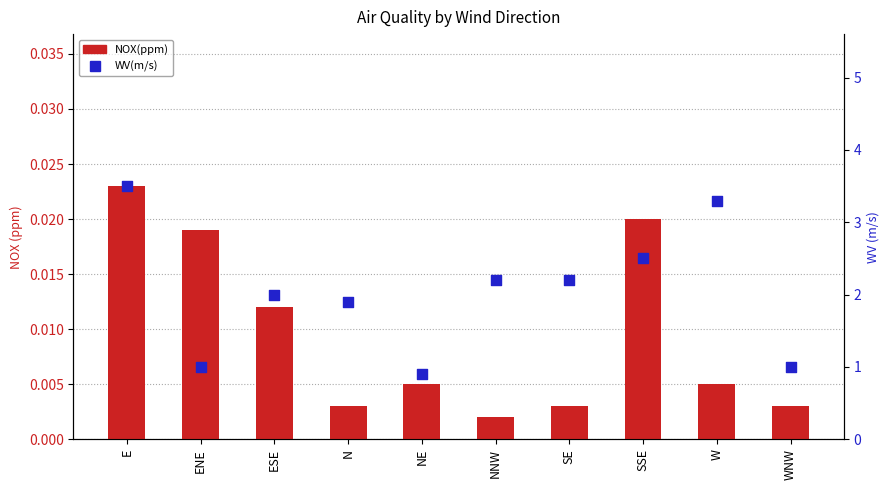

Which series reaches the maximum Y coordinate?

WV(m/s)